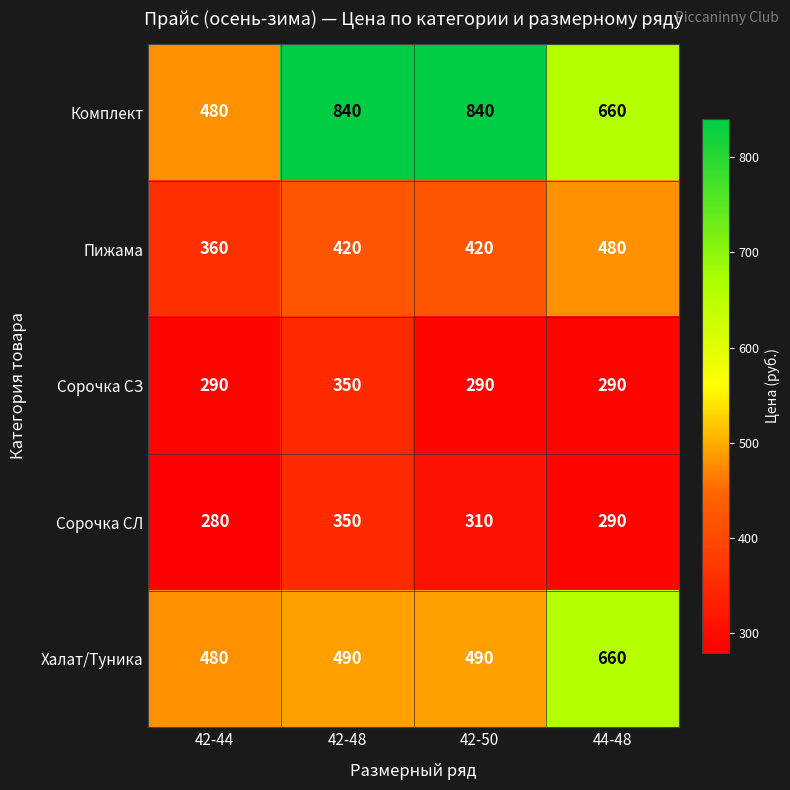

Which series has the widest spread of values?

Комплект